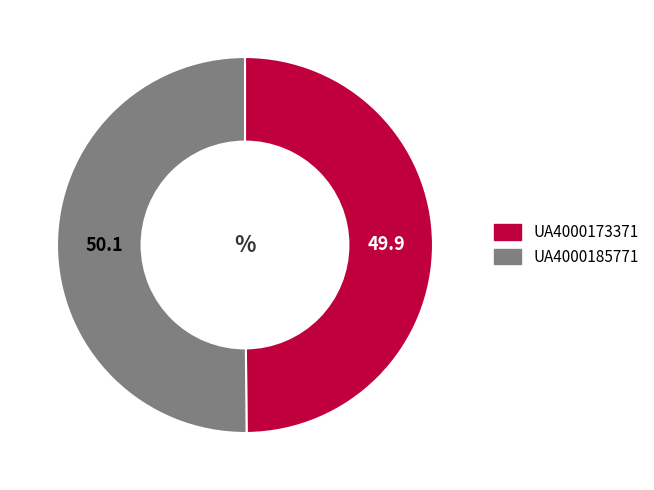

True or false: UA4000185771 accounts for 50% of the total.

True